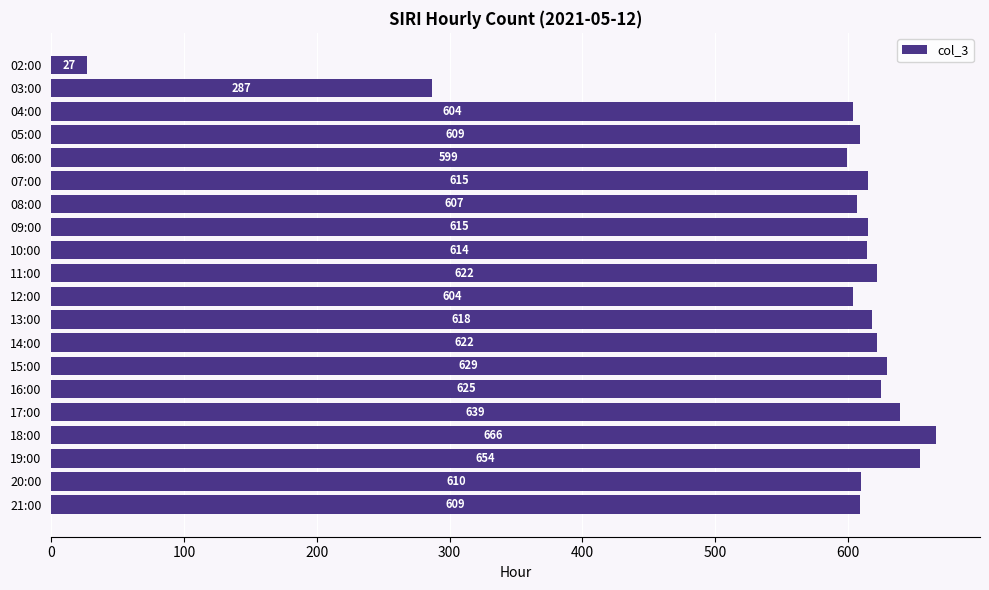

What is the average value?

574